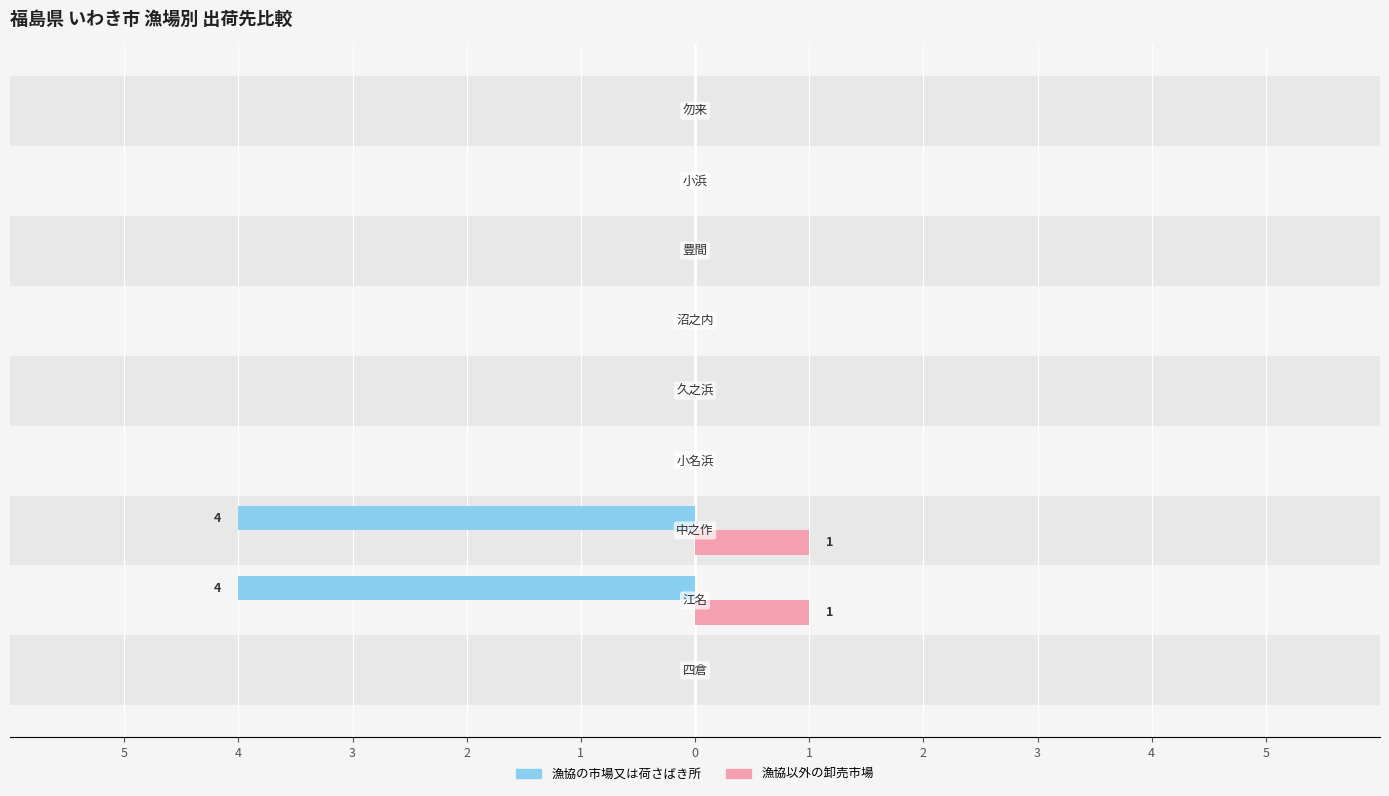

Count the 漁協以外の卸売市場 values in the range 0 to 1.

9